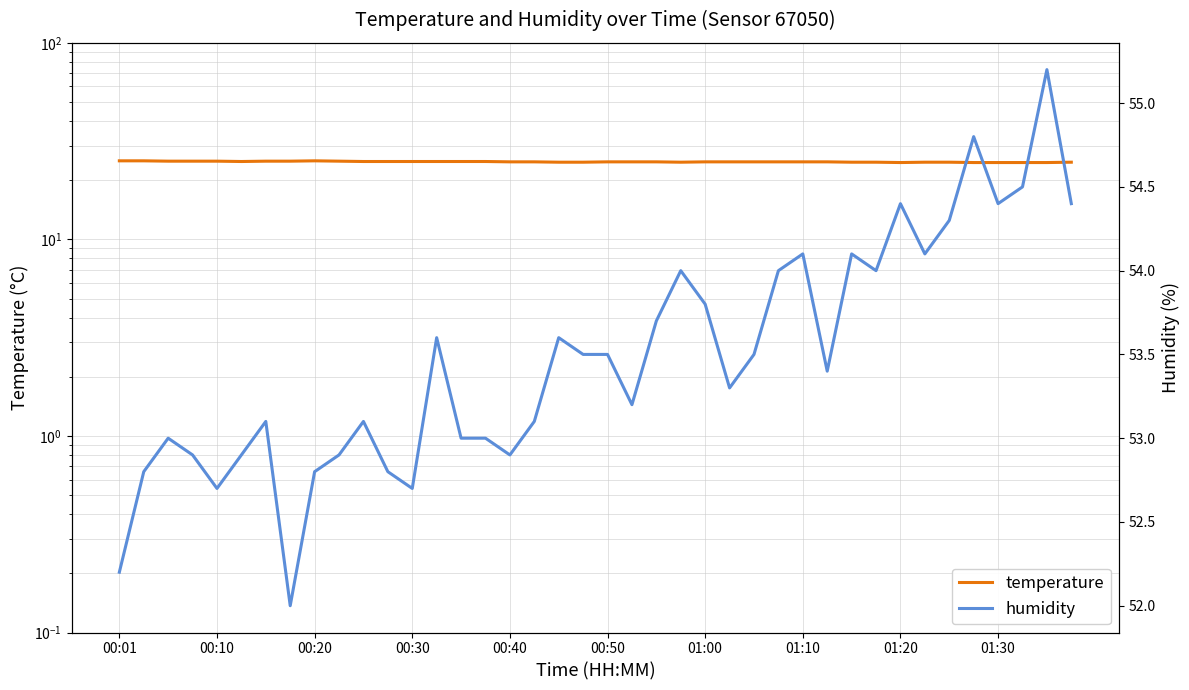

What is the lowest value of the temperature series?

24.6